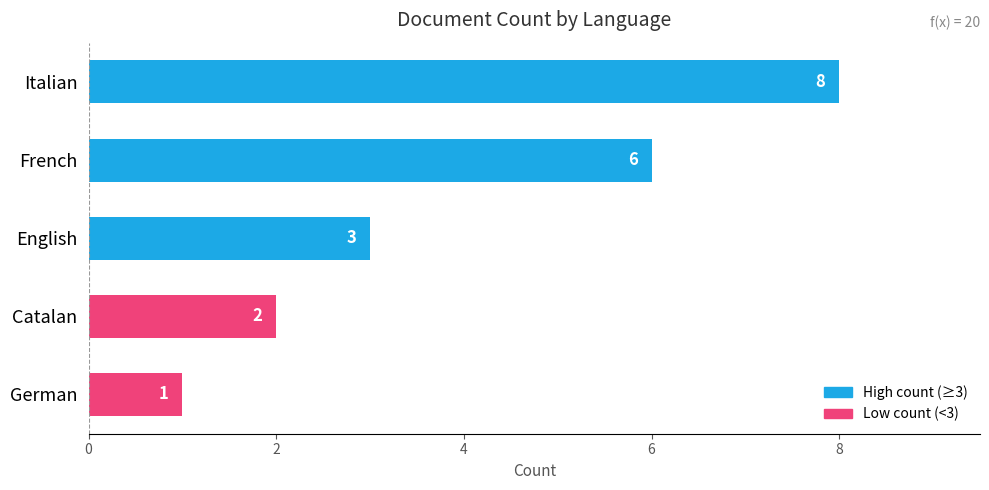

Where is the data nearest to the value 4?

English